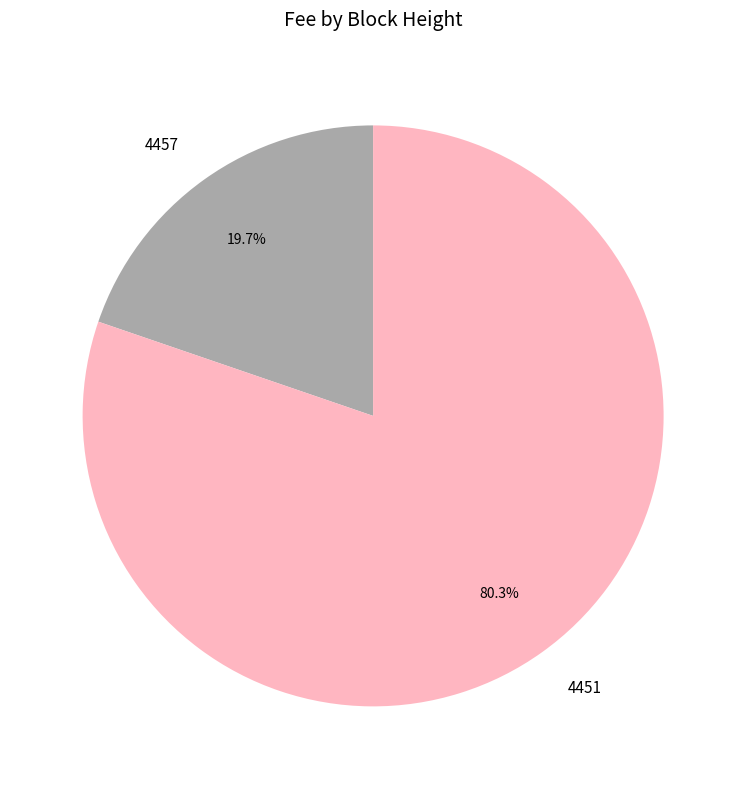

Which category has the biggest portion of the pie?

4451